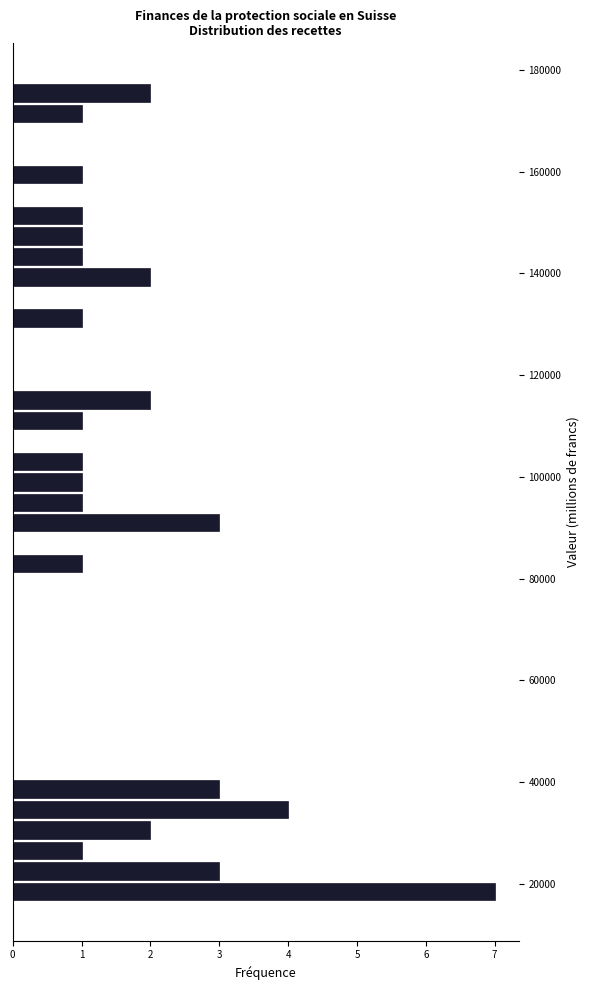

Read against the y-axis, roughly where is the centre of the longest bar?

18000